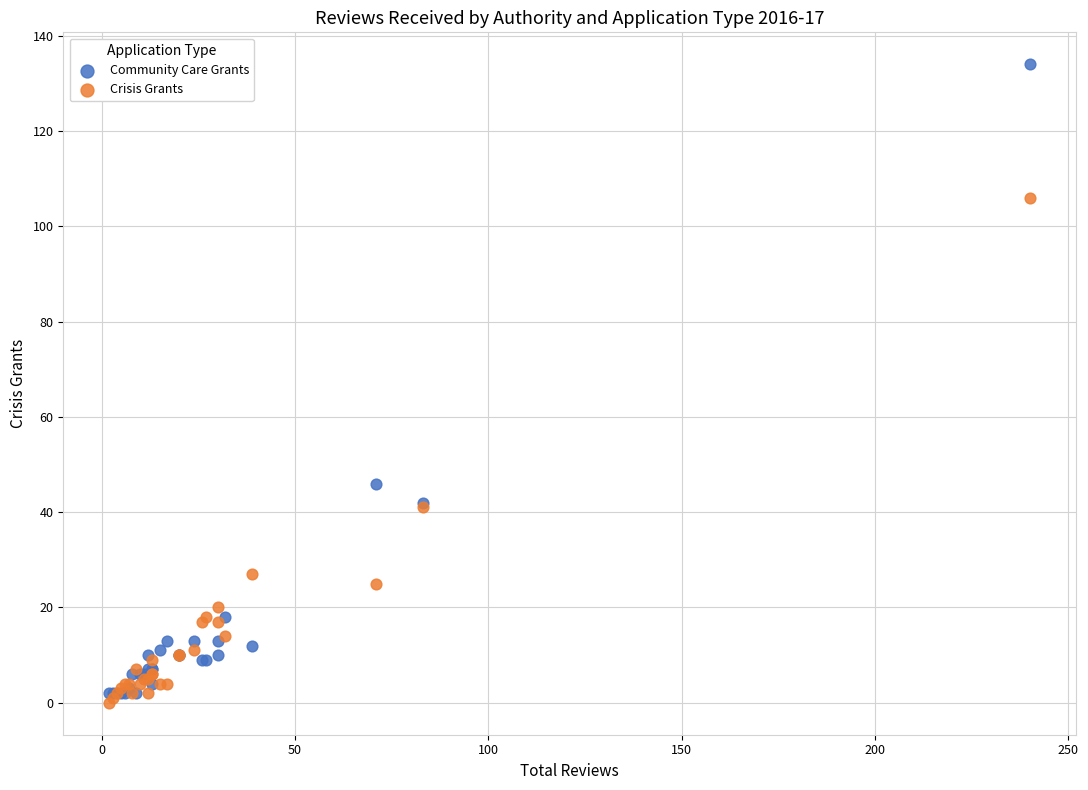

Which series contains the lowest Y value?

Crisis Grants